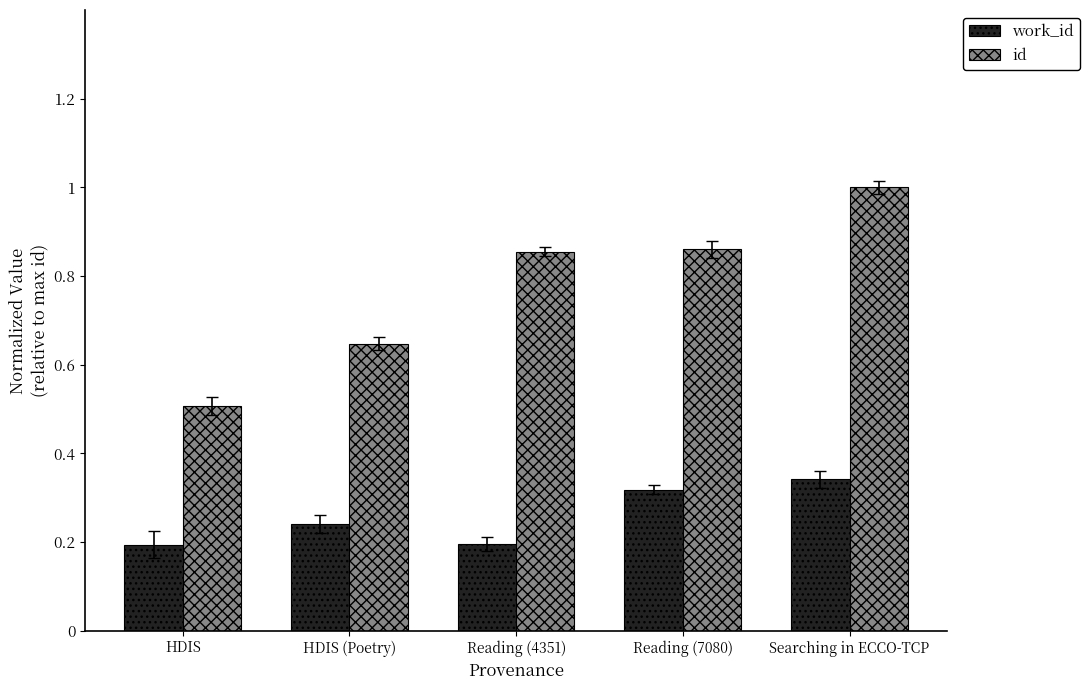

Rank the series by their average value, from lowest to highest.

work_id, id